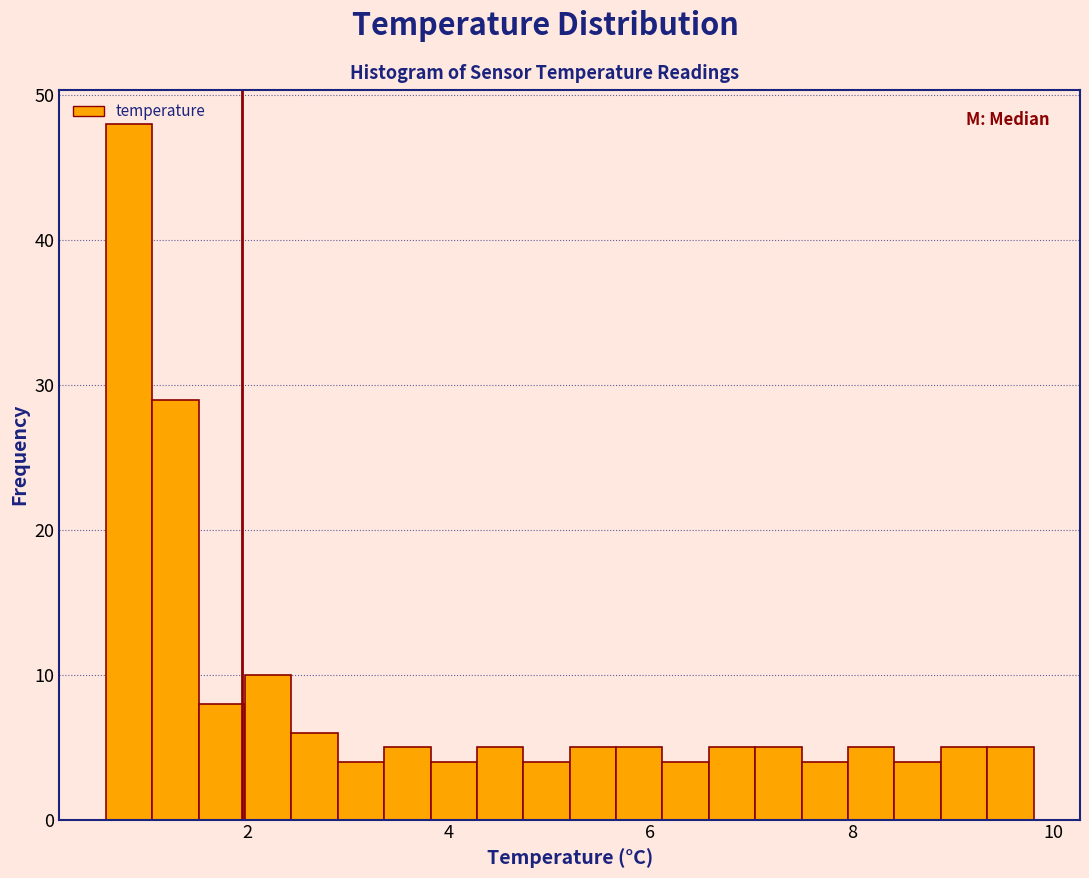

Around what value on the x-axis is the tallest bar? Give the approximate position of its centre, as read against the axis.

0.8